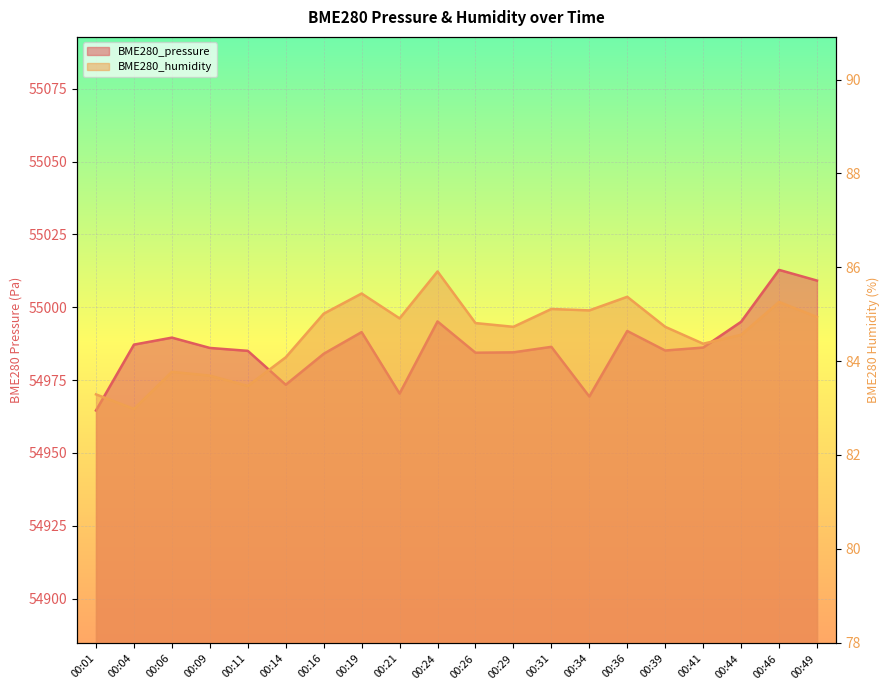

At which category does the chart reach its peak across all series?

00:46